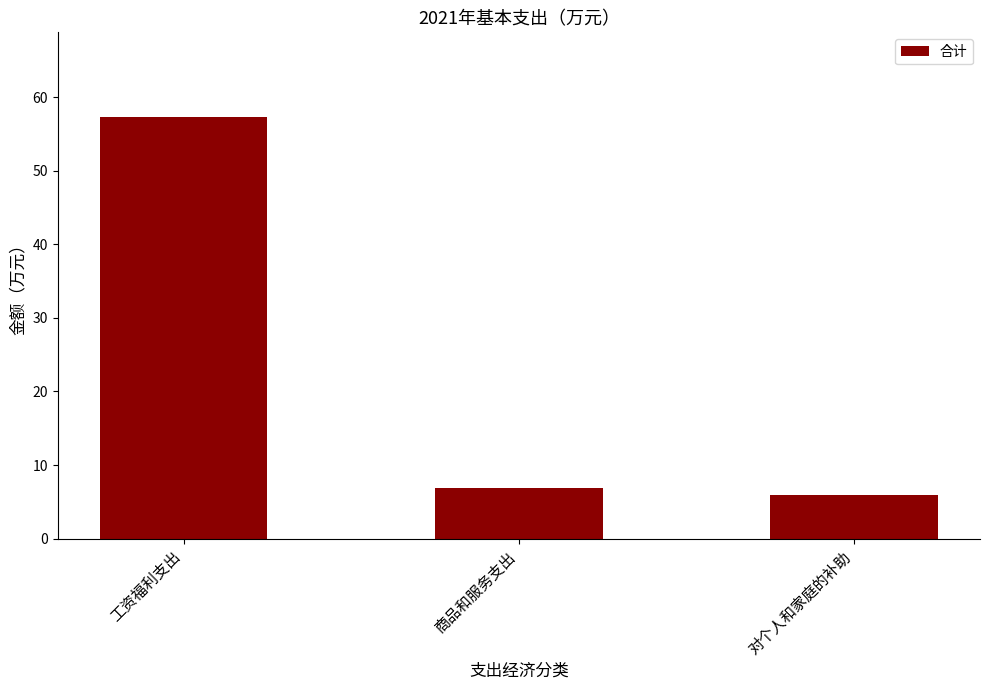

Does the chart contain stacked bars?

No